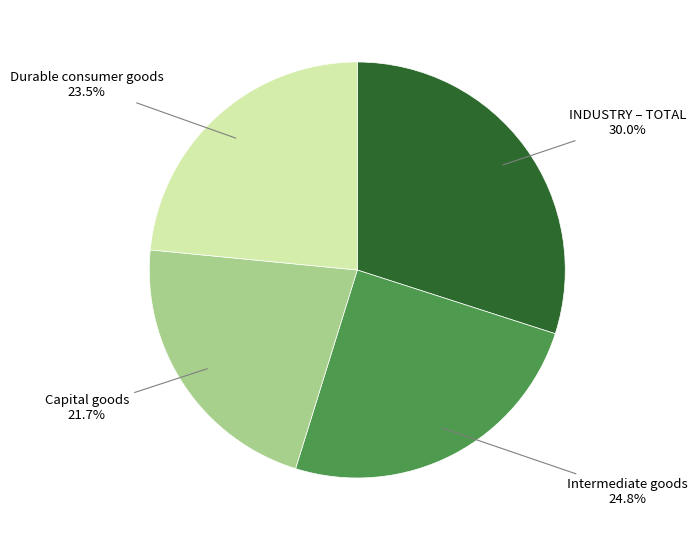

Is there any slice that represents more than half of the pie?

No